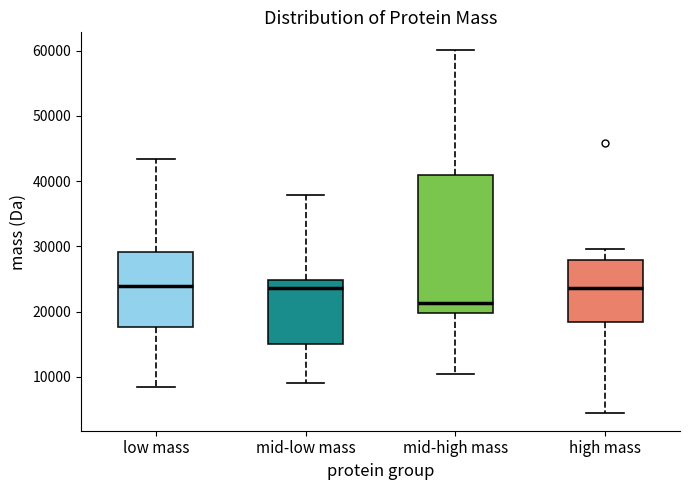

Reading left to right, read every box against the y-axis: the position of its median line, the range the box covers, and the ends of its whiskers. The values are not printed on the chart, so give them approximately, as read against the axis.

low mass: median 24000, box 18000 to 29000, whiskers 8000 to 43000
mid-low mass: median 24000, box 15000 to 25000, whiskers 9000 to 38000
mid-high mass: median 21000, box 20000 to 41000, whiskers 10000 to 60000
high mass: median 24000, box 18000 to 28000, whiskers 4000 to 30000